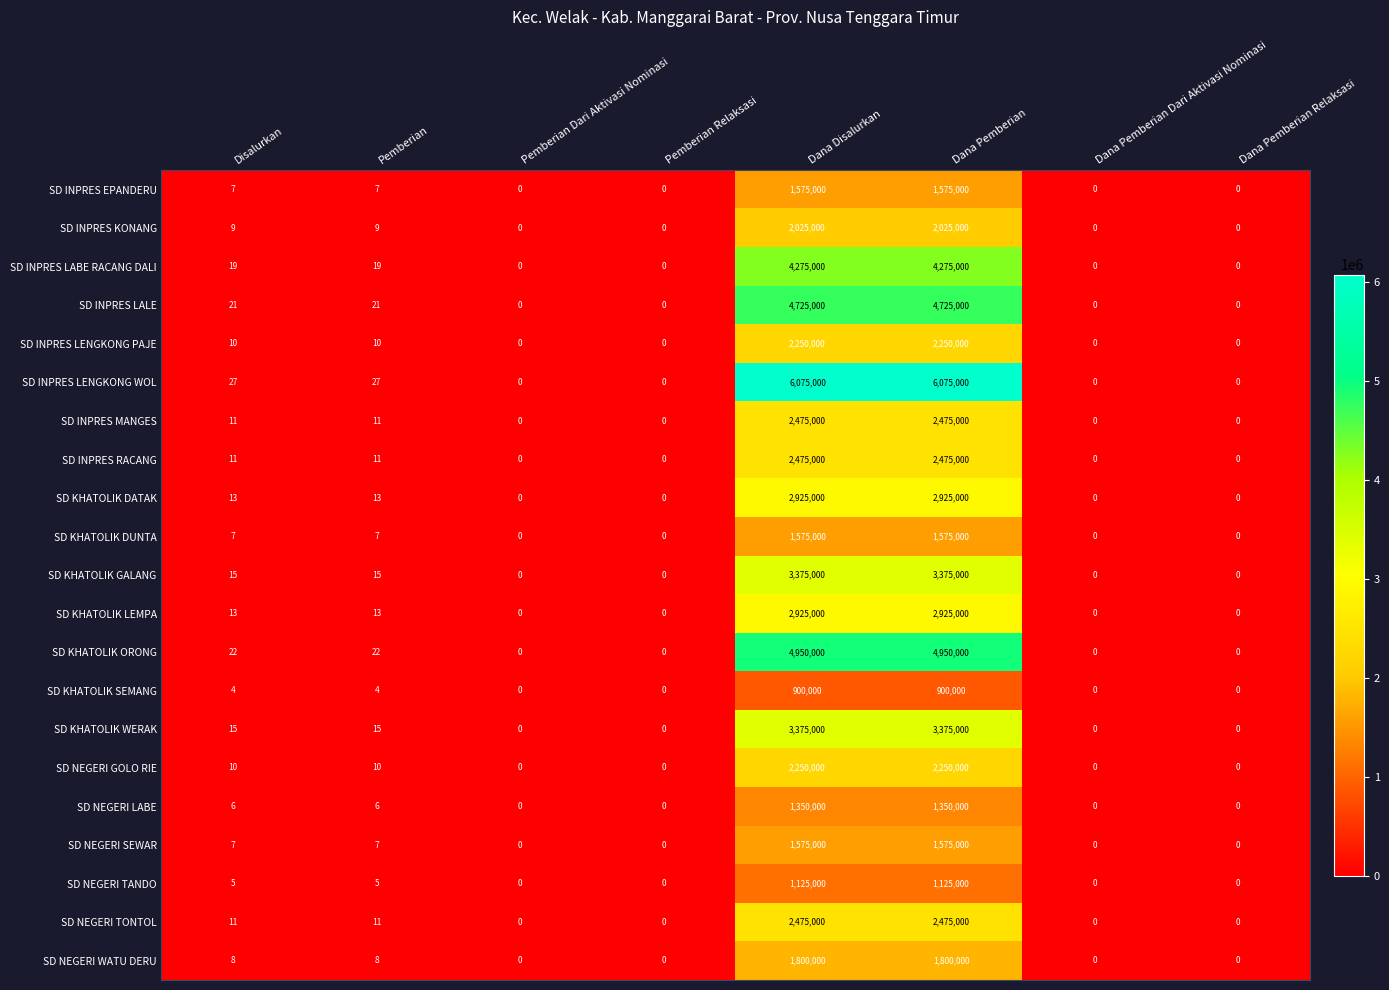

True or false: SD INPRES MANGES has a value of 1149679 at Pemberian Relaksasi.

False